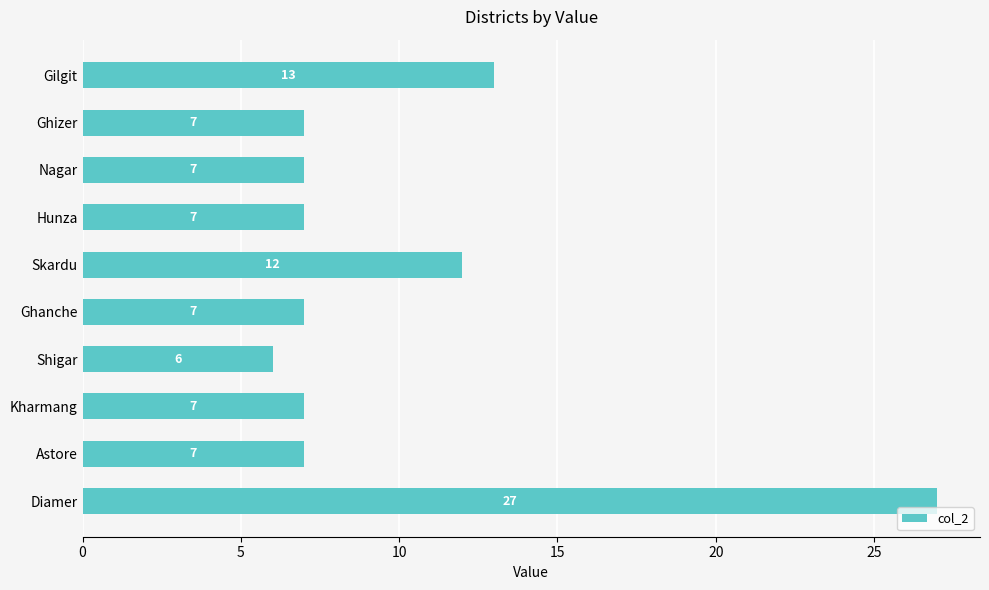

Count the number of data series in this chart.

1